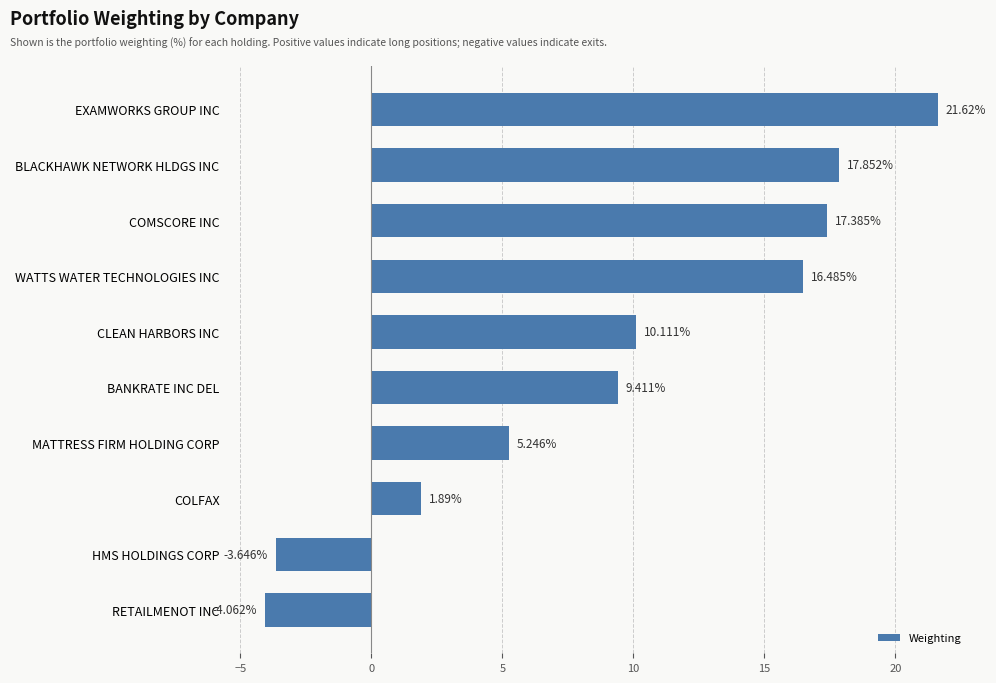

What is the ratio of the value at MATTRESS FIRM HOLDING CORP to the value at COMSCORE INC?

0.3